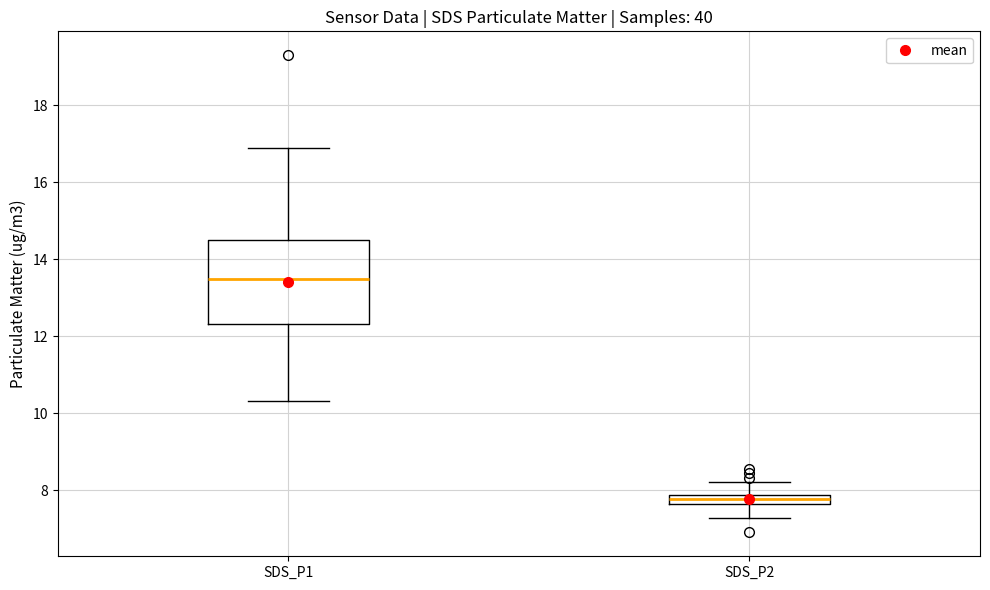

Where does the lower whisker of the box for SDS_P2 end on the y-axis? The values are not printed on the chart, so give them approximately, as read against the axis.

7.2